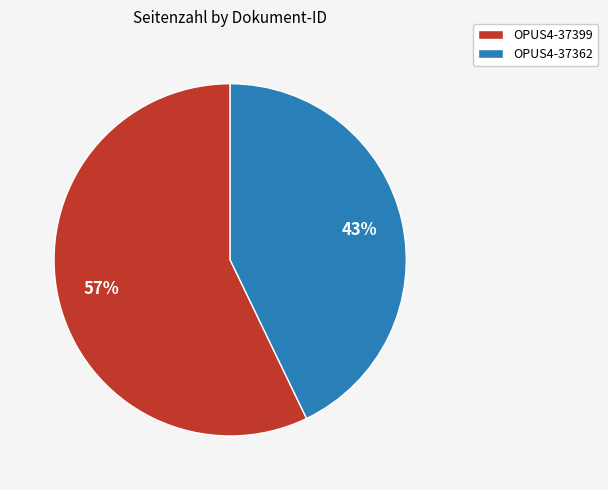

How many segments does this pie chart have?

2